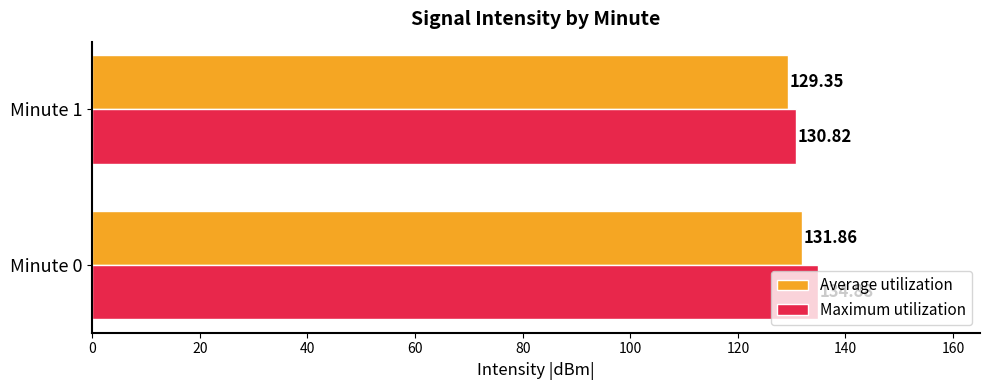

What is the difference between the highest and lowest values at Minute 1?

1.5